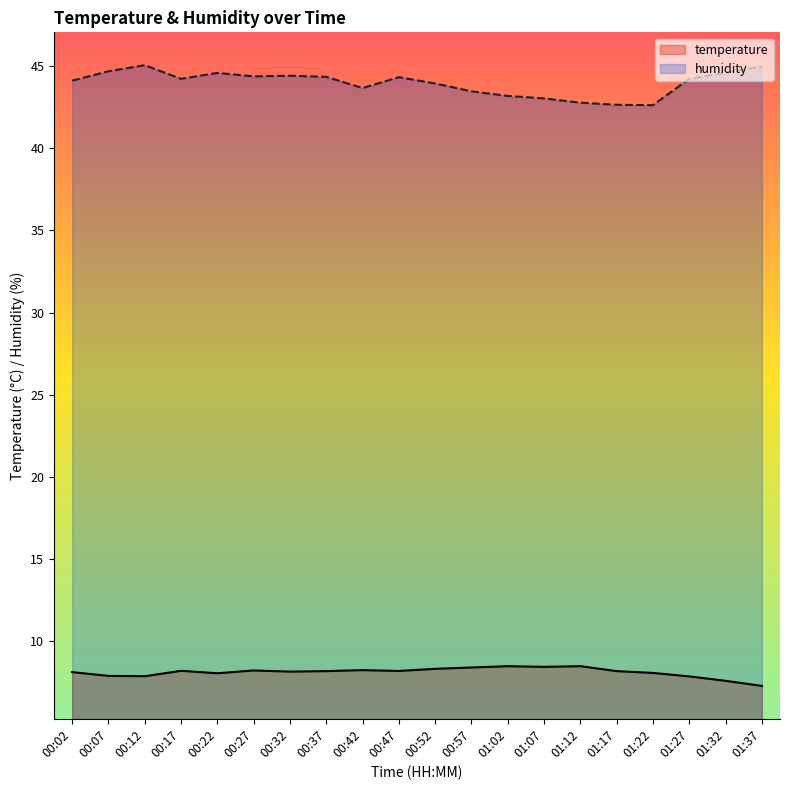

How many lines are shown in the chart?

2